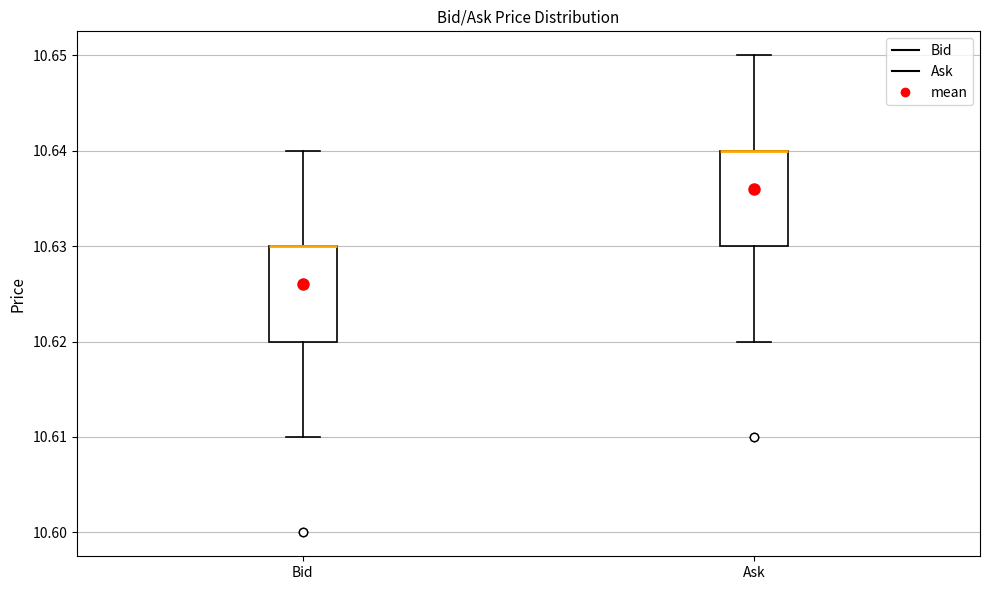

Where is the lower edge of the box for Ask on the y-axis? The values are not printed on the chart, so give them approximately, as read against the axis.

10.63